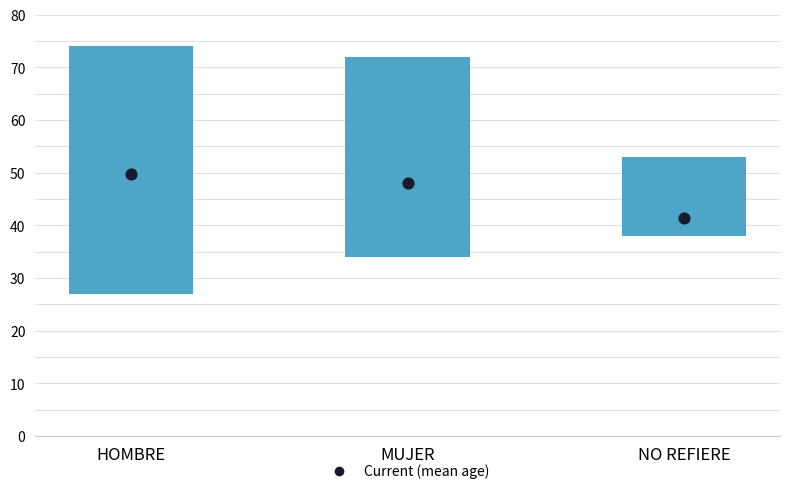

What is the change in value from MUJER to NO REFIERE?

-6.6